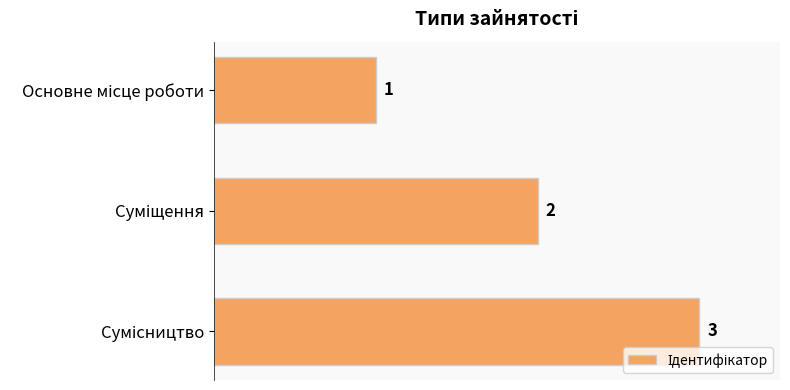

What is the value of the 3rd bar from the top?

3